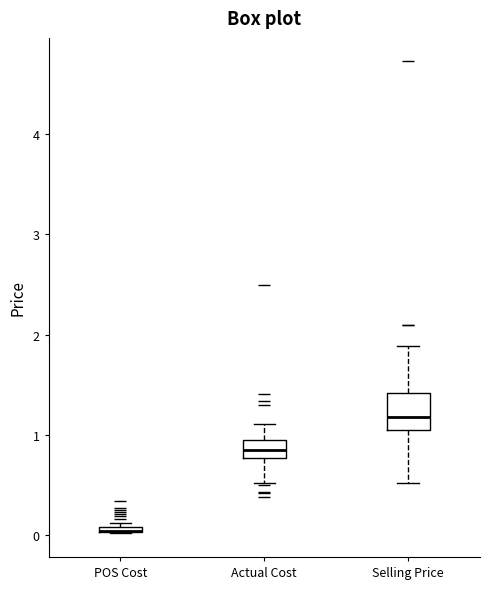

Comparing the boxes themselves (not the whiskers), which one is the tallest?

Selling Price